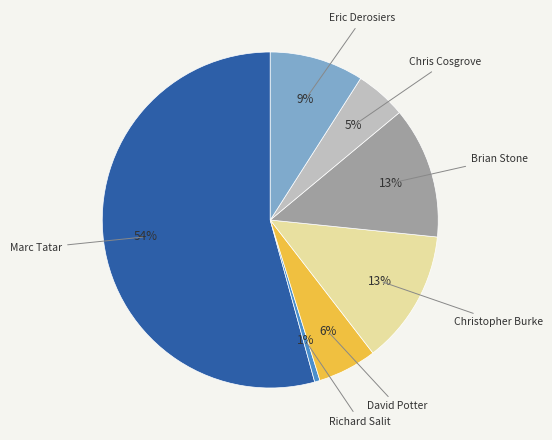

Is there a majority slice in this chart?

Yes